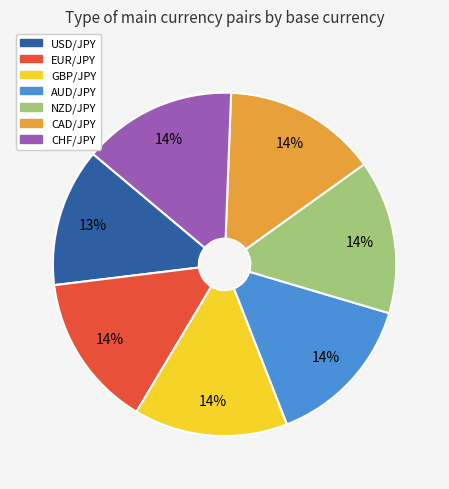

True or false: CAD/JPY accounts for 23% of the total.

False